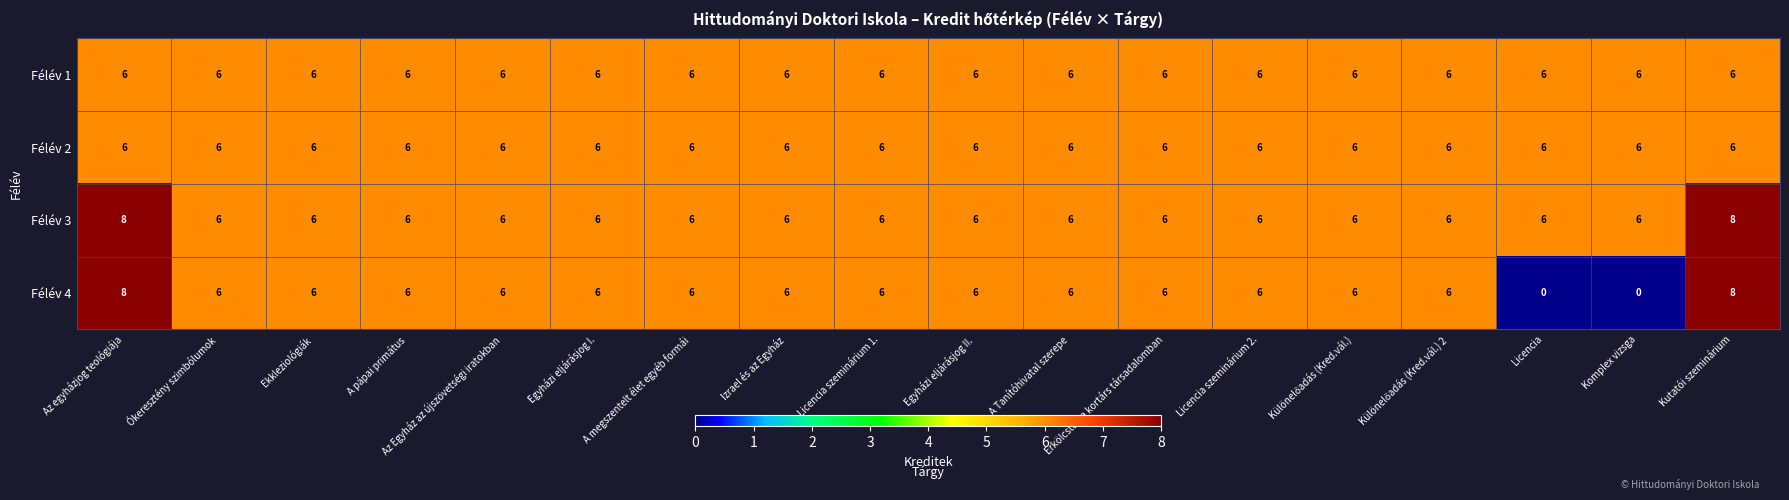

Which series has the widest spread of values?

Félév 4